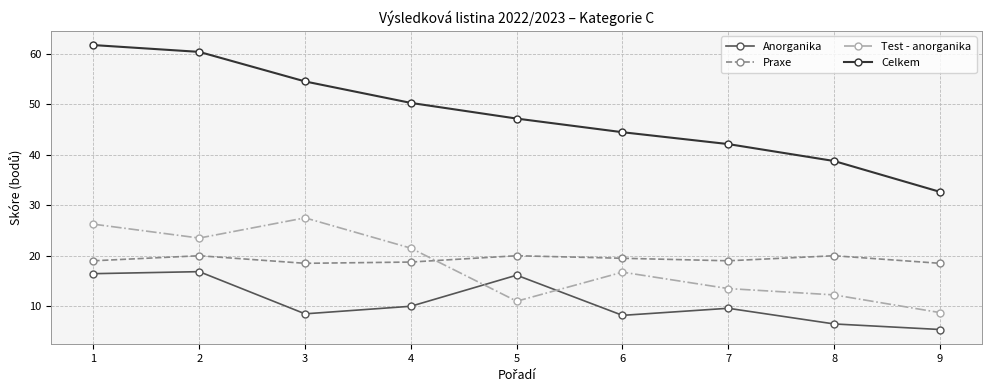

The Praxe series shows 28.0 at 4. True or false?

False